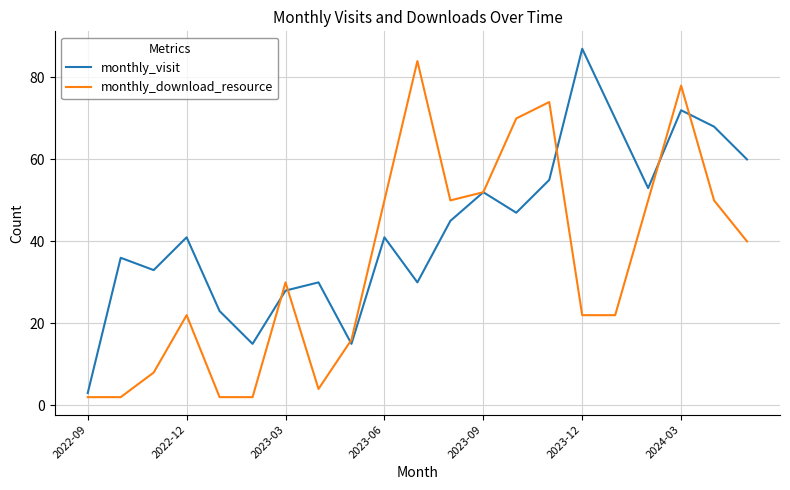

What is the difference between the second highest and second lowest values in the monthly_download_resource series?

76